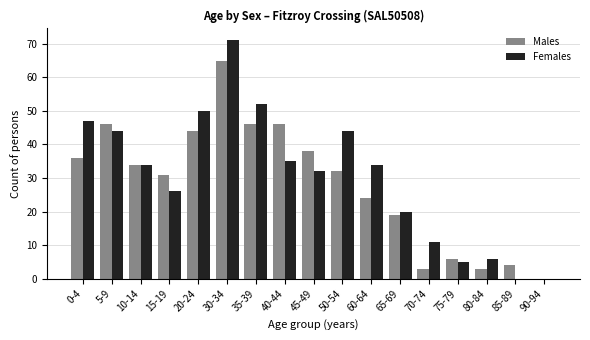

What is the sum of all Females values?

511